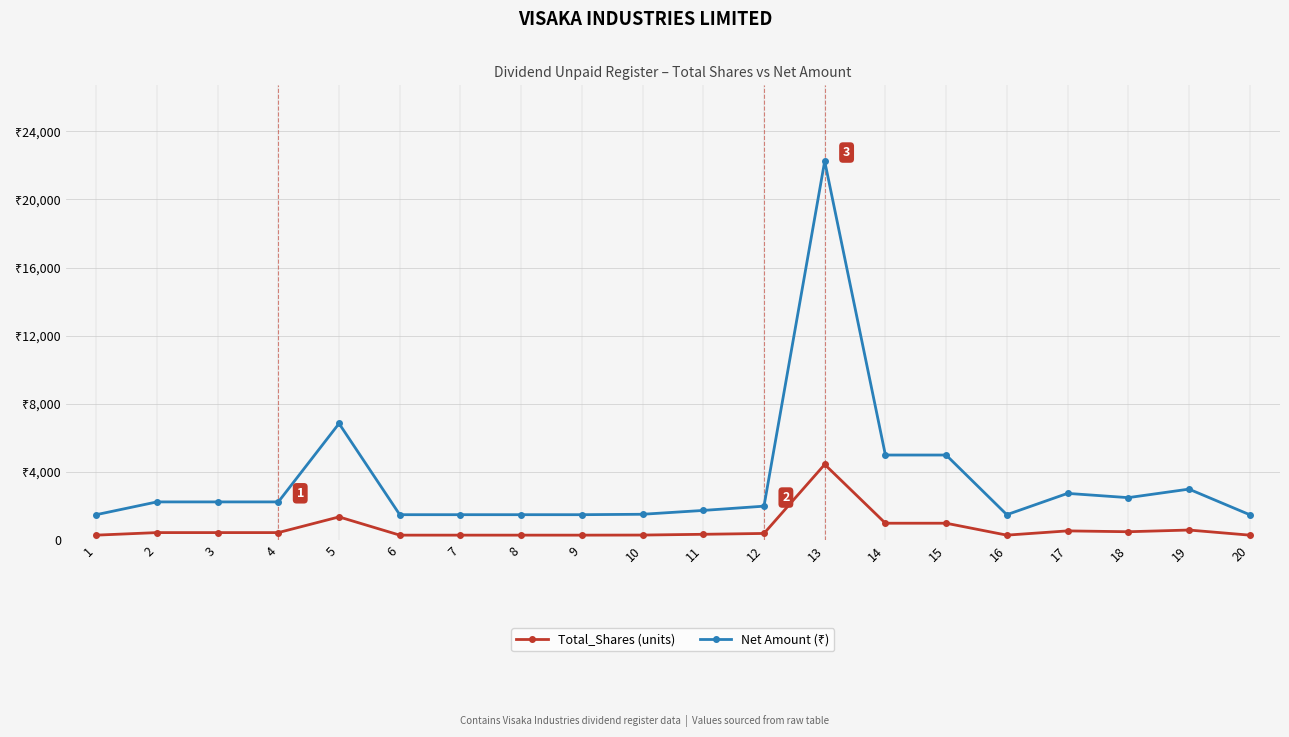

Where is the first local minimum for Net Amount (₹)?

16